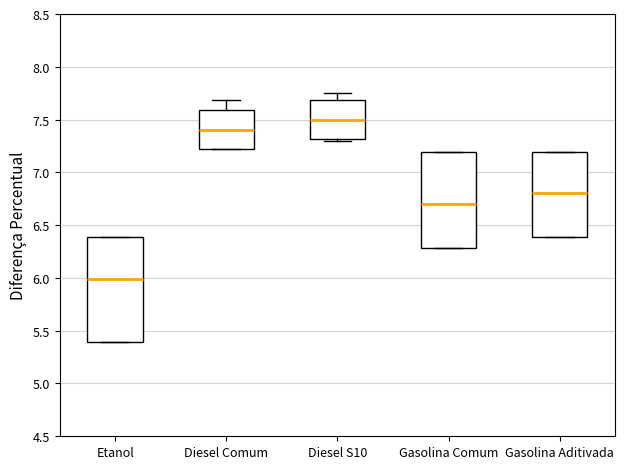

Comparing the boxes themselves (not the whiskers), which one is the tallest?

Etanol